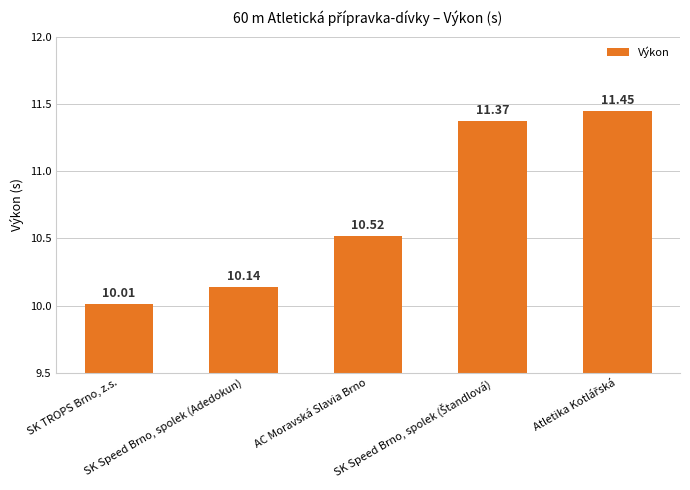

What is the average value?

10.7